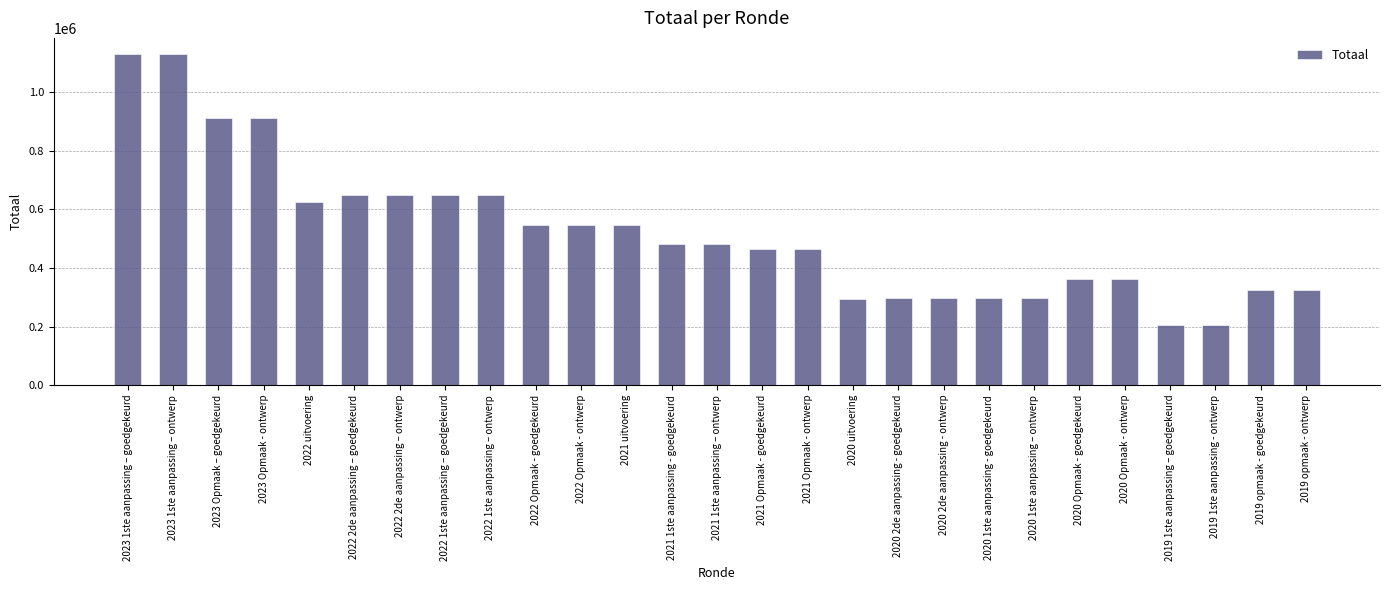

Which has a higher value, 2021 1ste aanpassing – ontwerp or 2021 Opmaak - goedgekeurd?

2021 1ste aanpassing – ontwerp